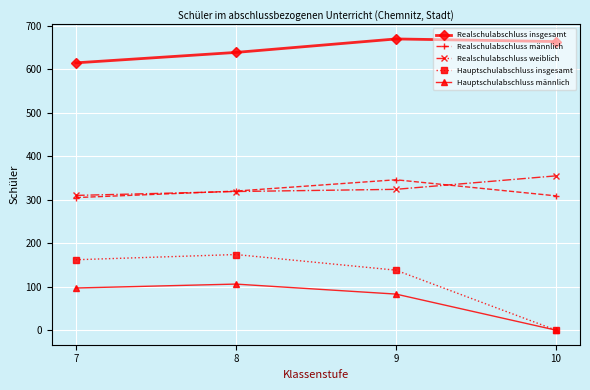

What is the maximum value shown in the chart?

670